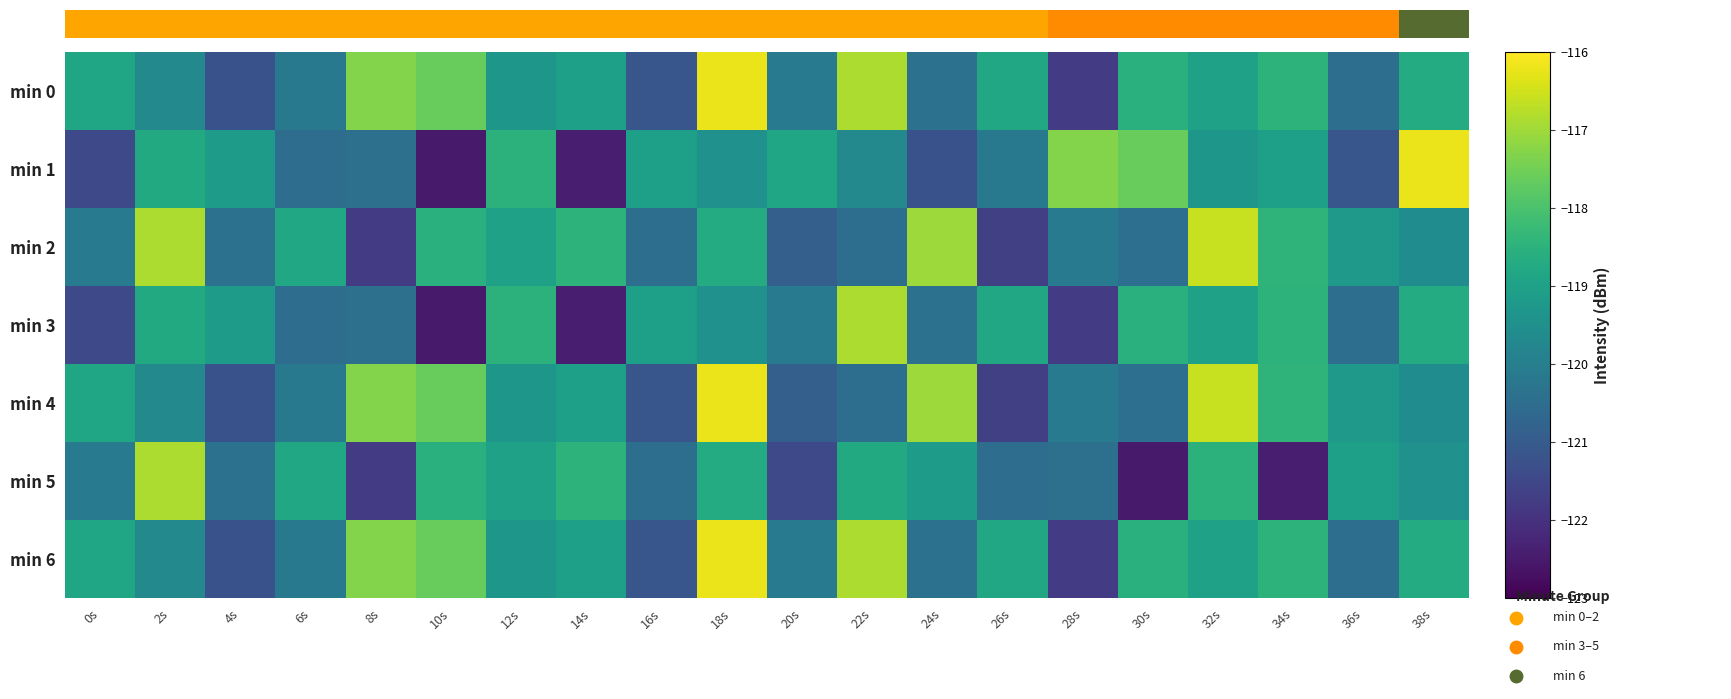

At which label does min 0 first exceed -119?

0s